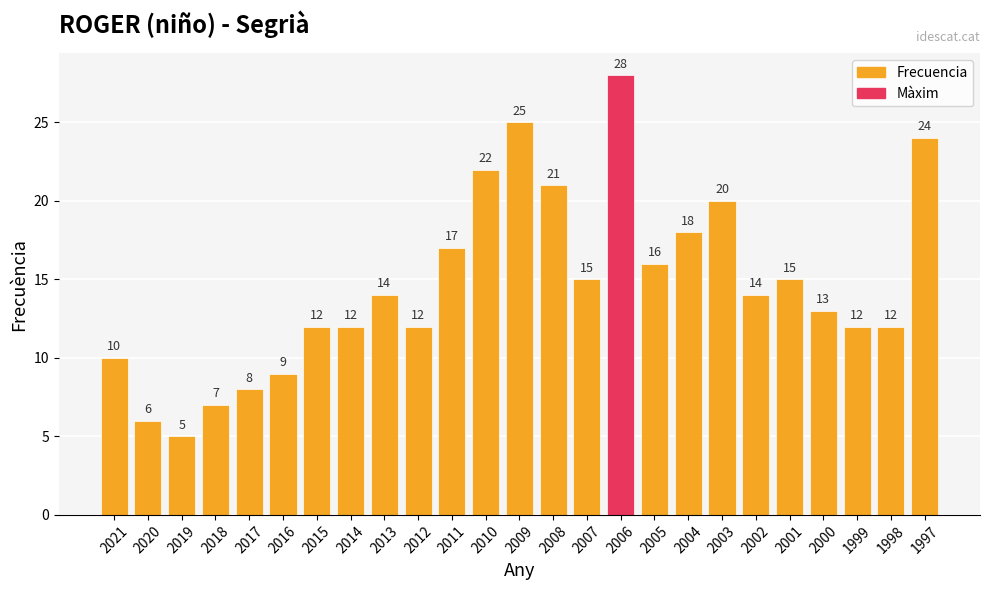

True or false: the data shows 24 at 1997.

True